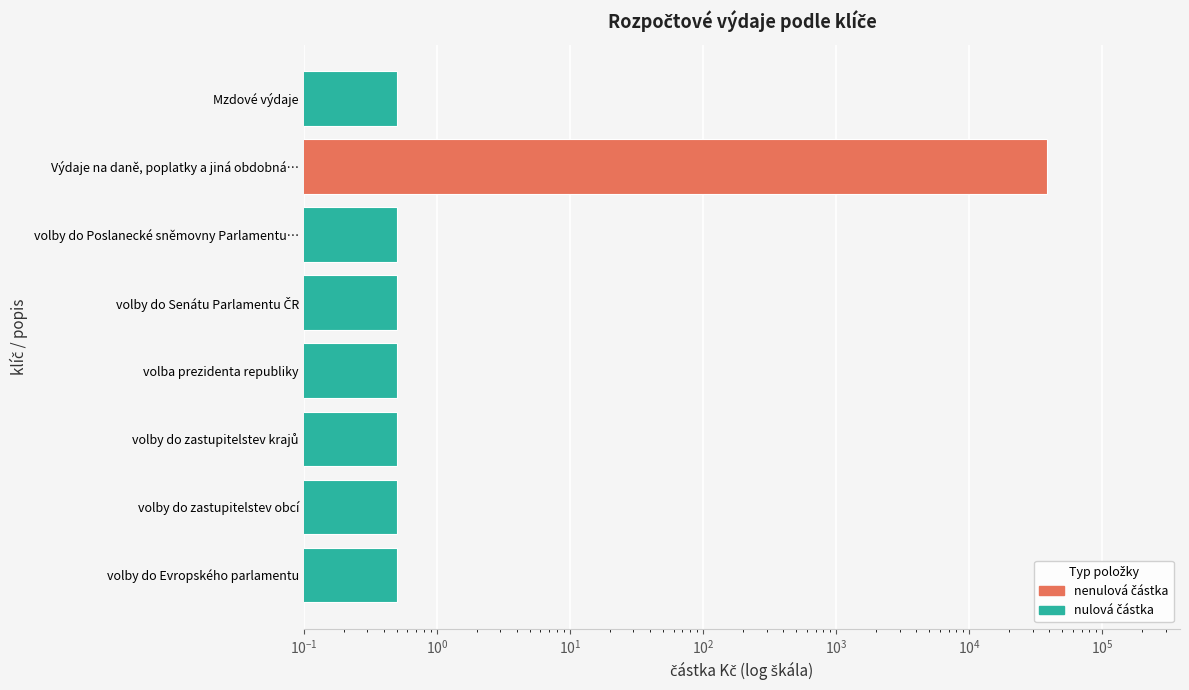

Does the chart contain stacked bars?

No